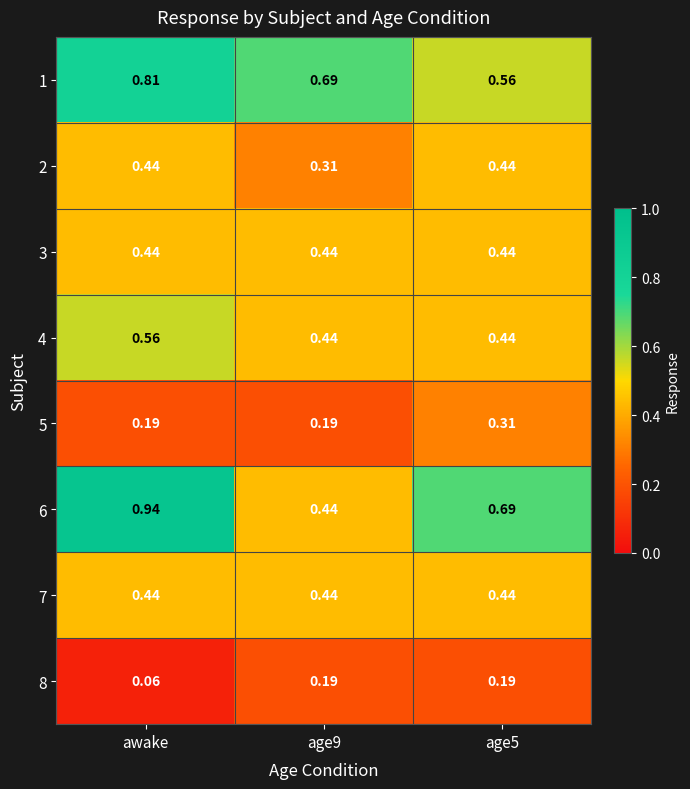

Which label corresponds to the largest value in the chart?

awake